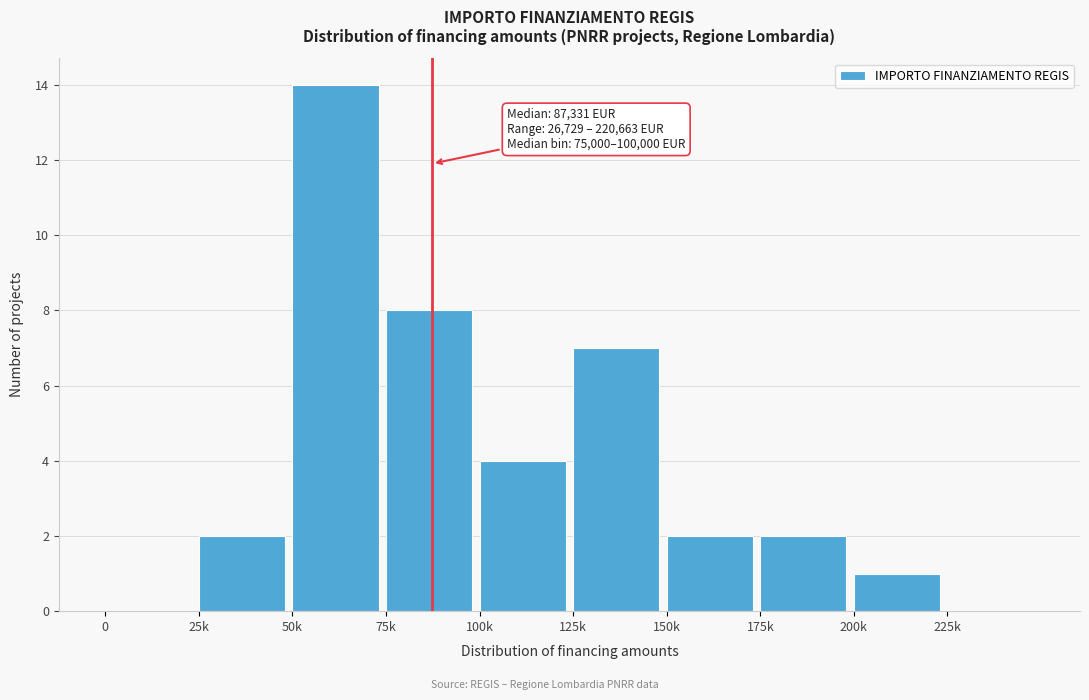

Reading left to right, extract all data points from this chart.

0=0	25k=2	50k=14	75k=8	100k=4	125k=7	150k=2	175k=2	200k=1	225k=0